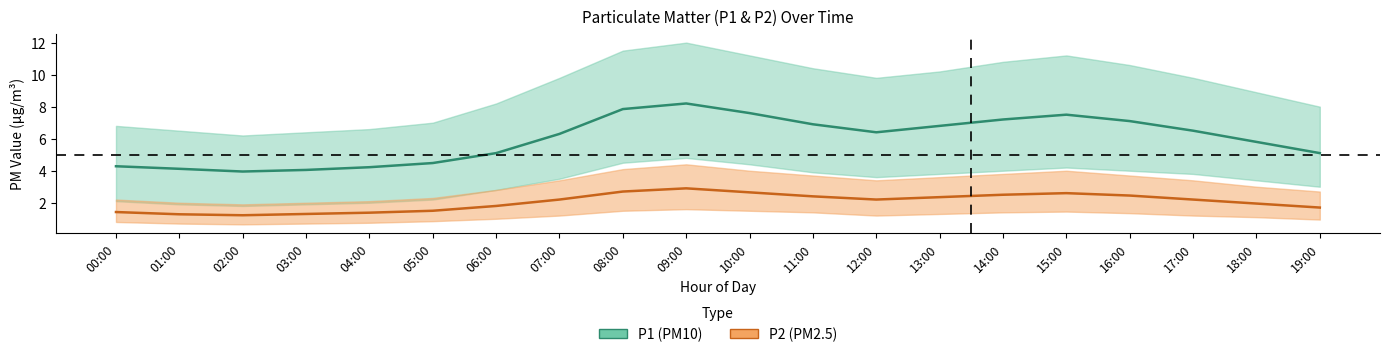

Does the chart have visible grid lines?

No